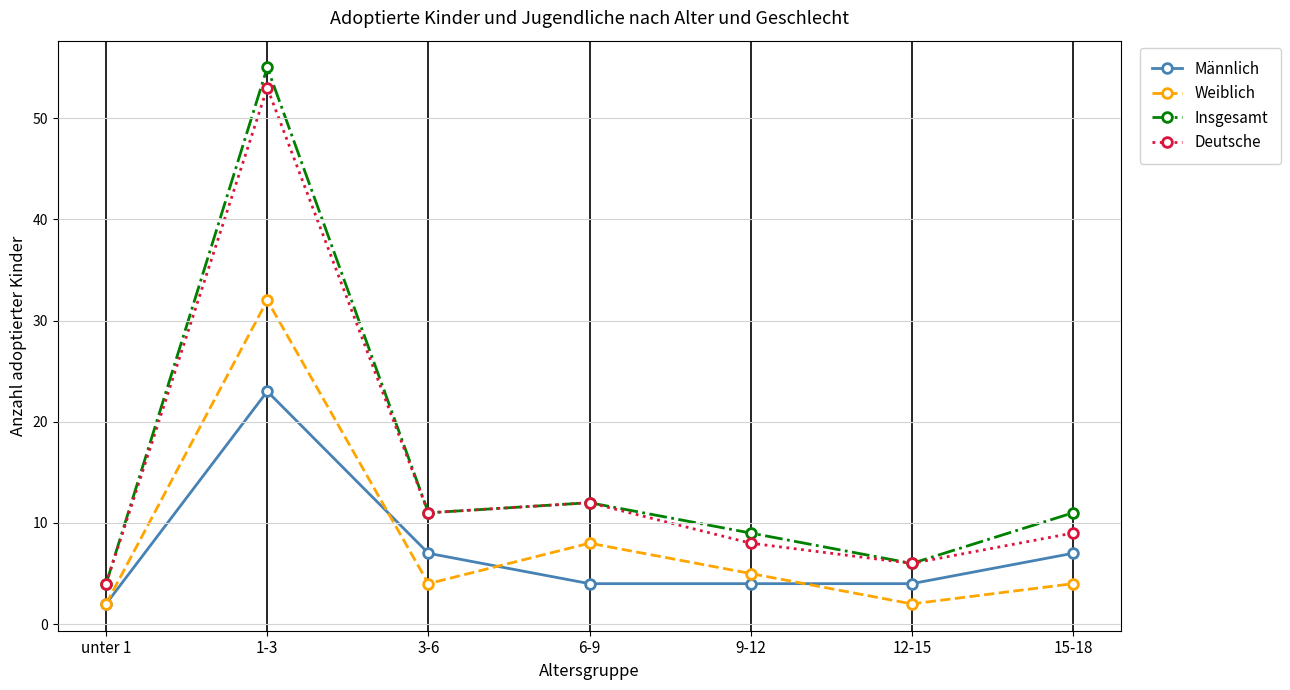

The Insgesamt series shows 9 at 9-12. True or false?

True